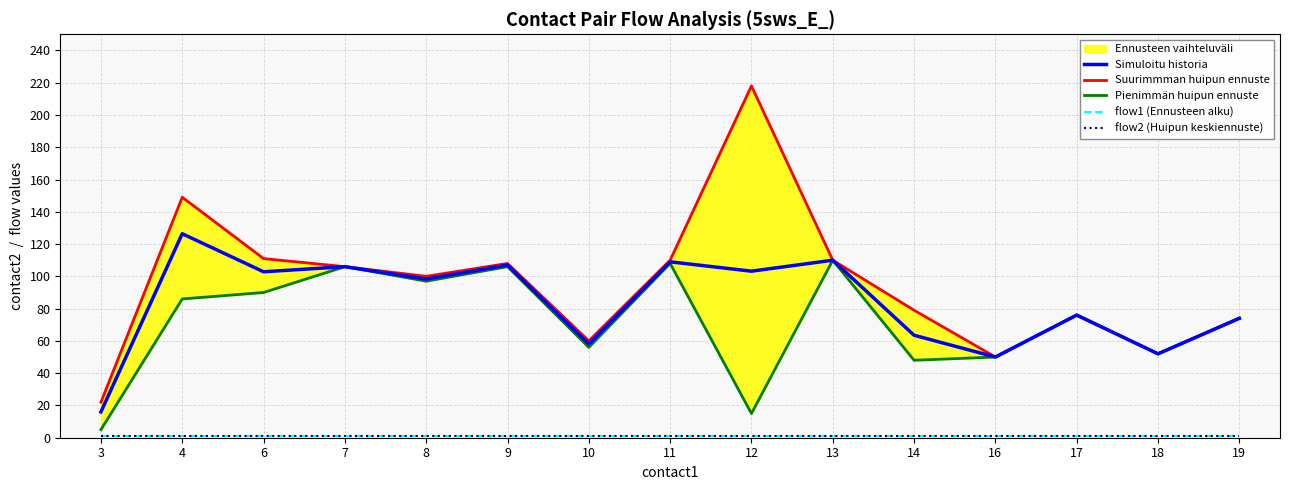

At which category is the sum across all series the highest?

4